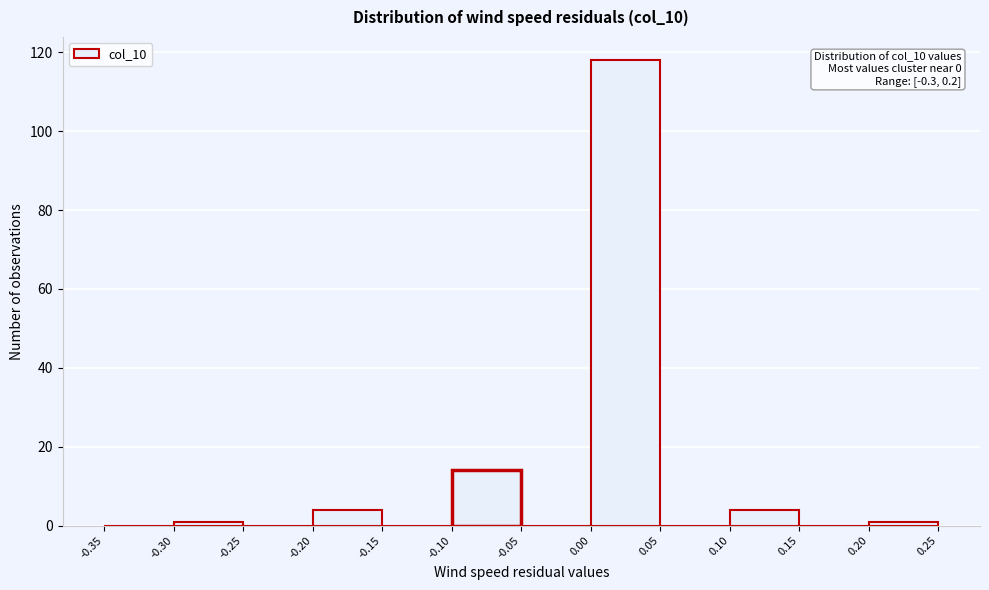

Which range on the x-axis has the tallest bar?

0.00 to 0.05